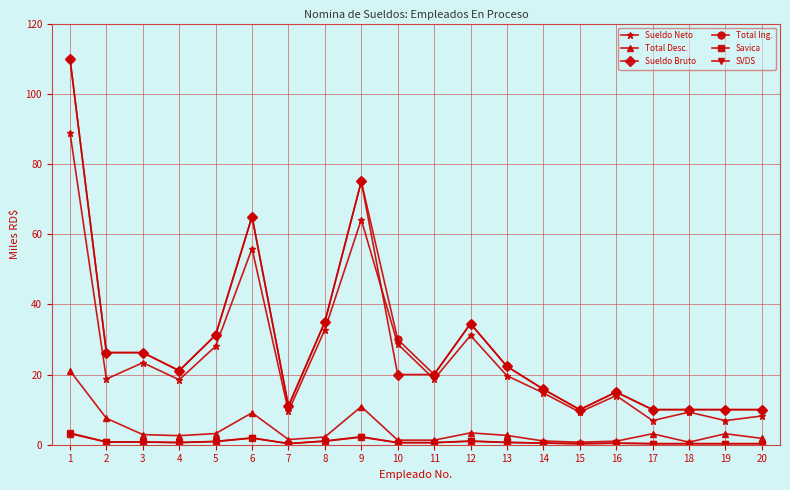

What is the spread (max minus min) of values at 17?

9.7